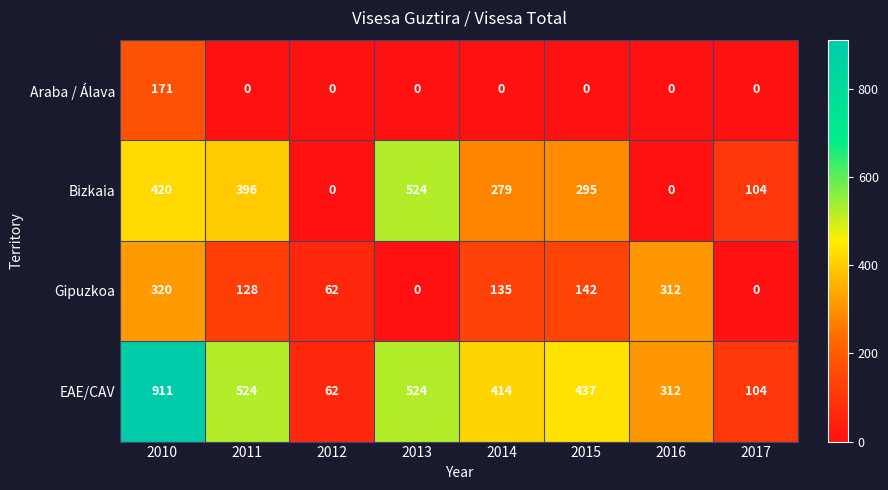

At which category does the chart reach its peak across all series?

2010